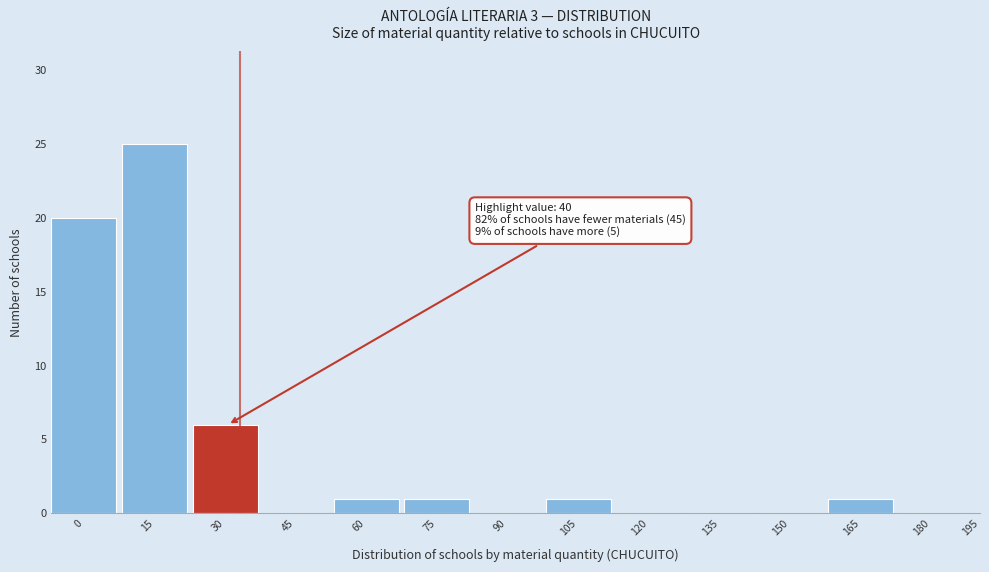

Reading right to left, what are all the values shown in this chart?

195=0	180=0	165=1	150=0	135=0	120=0	105=1	90=0	75=1	60=1	45=0	30=6	15=25	0=20